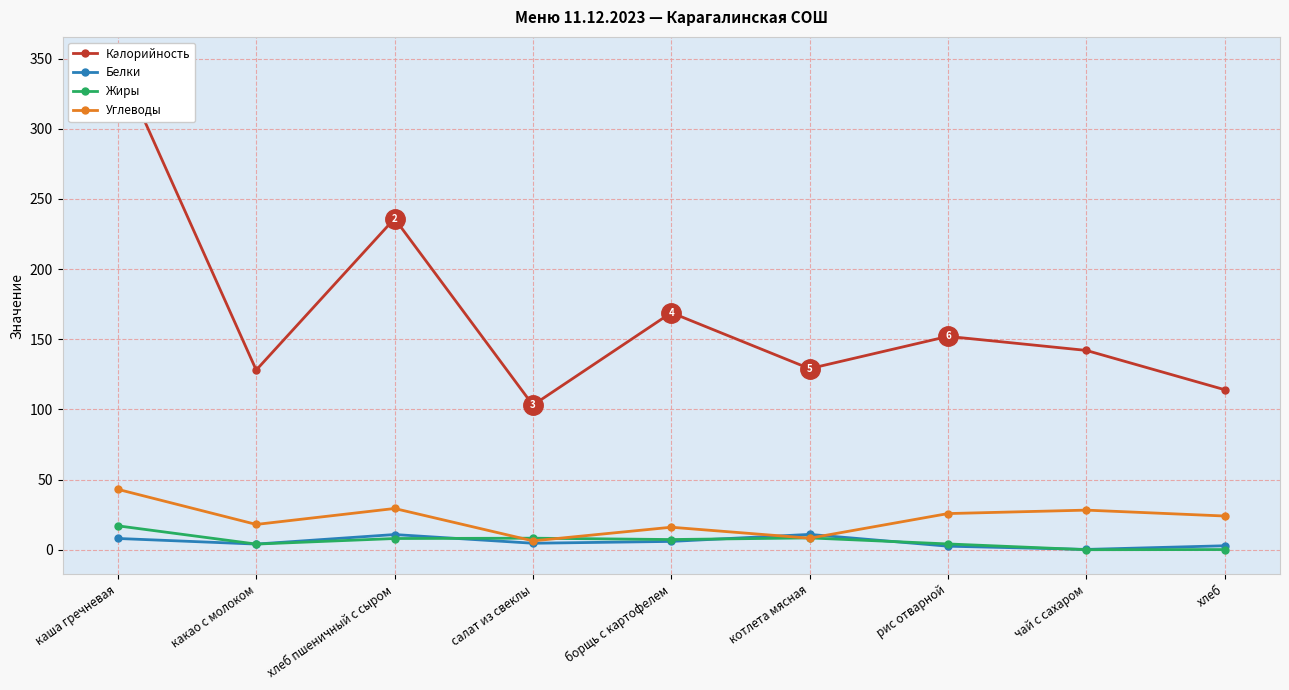

Reading left to right, list all the values displayed in this chart.

Калорийность: каша гречневая=348.0	какао с молоком=128.0	хлеб пшеничный с сыром=235.9	салат из свеклы=103.0	борщь с картофелем=168.9	котлета мясная=129.0	рис отварной=152.0	чай с сахаром=142.0	хлеб=114.0
Белки: каша гречневая=8.0	какао с молоком=4.0	хлеб пшеничный с сыром=10.8	салат из свеклы=4.6	борщь с картофелем=5.9	котлета мясная=10.9	рис отварной=2.5	чай с сахаром=0.2	хлеб=2.8
Жиры: каша гречневая=17.0	какао с молоком=4.0	хлеб пшеничный с сыром=8.0	салат из свеклы=8.2	борщь с картофелем=7.2	котлета мясная=8.4	рис отварной=4.1	чай с сахаром=0.0	хлеб=0.1
Углеводы: каша гречневая=43.0	какао с молоком=18.0	хлеб пшеничный с сыром=29.4	салат из свеклы=6.3	борщь с картофелем=16.0	котлета мясная=8.2	рис отварной=25.7	чай с сахаром=28.2	хлеб=24.0